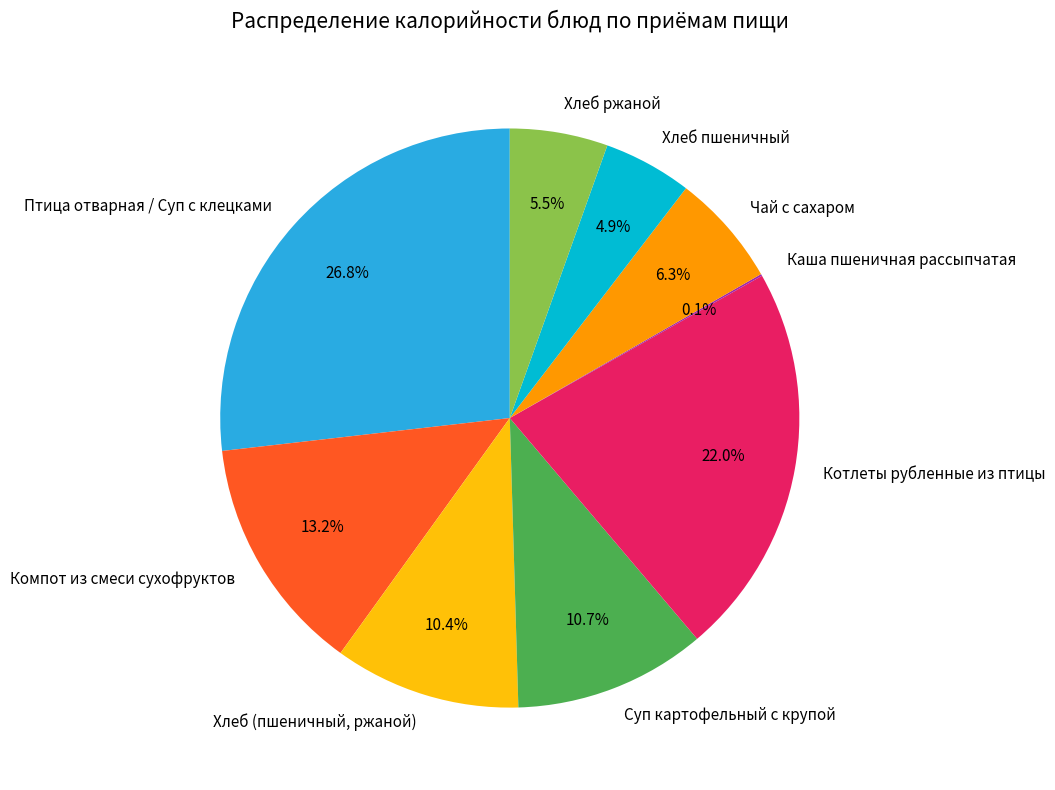

Which slice is the largest?

Птица отварная / Суп с клецками